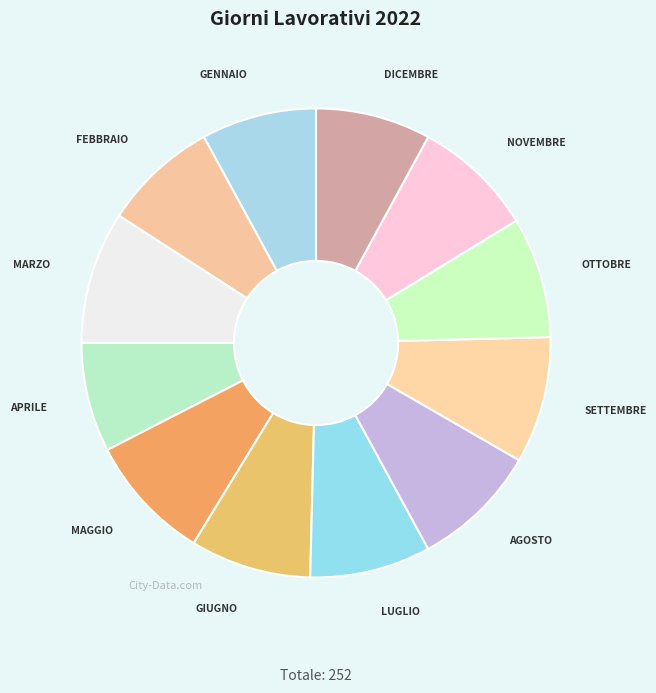

Between AGOSTO and GENNAIO, which is larger?

AGOSTO